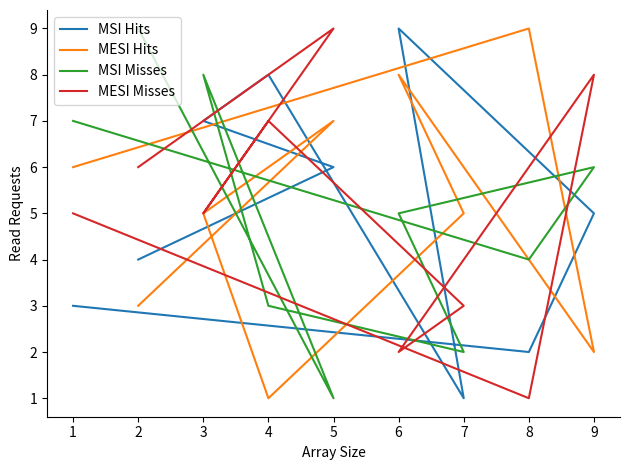

Which label corresponds to the smallest value in the chart?

7